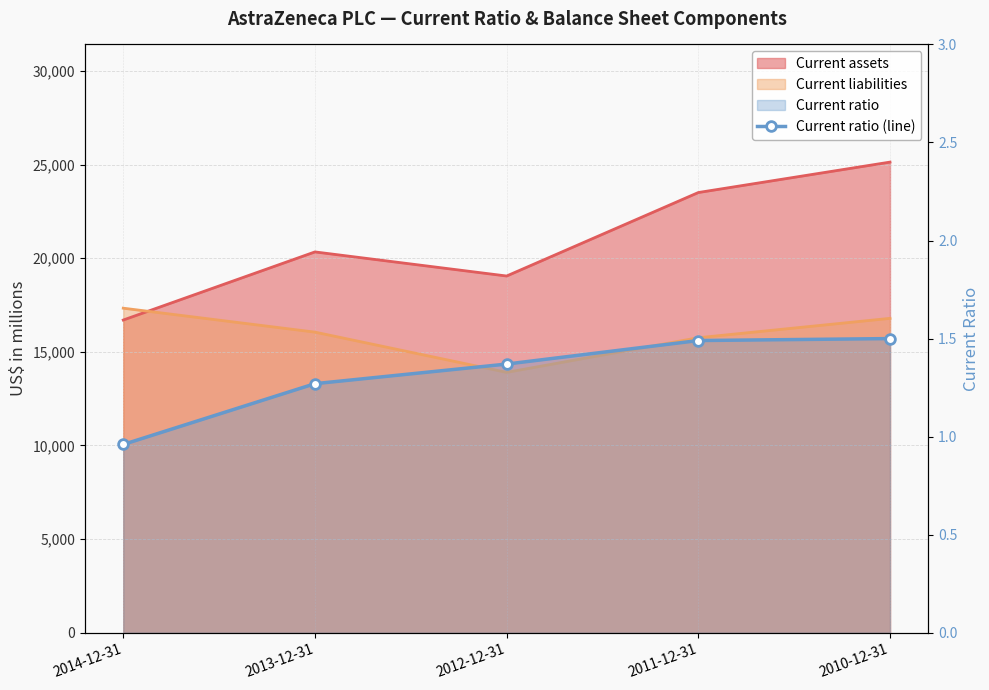

Which has a higher value, 2011-12-31 or 2014-12-31?

2011-12-31